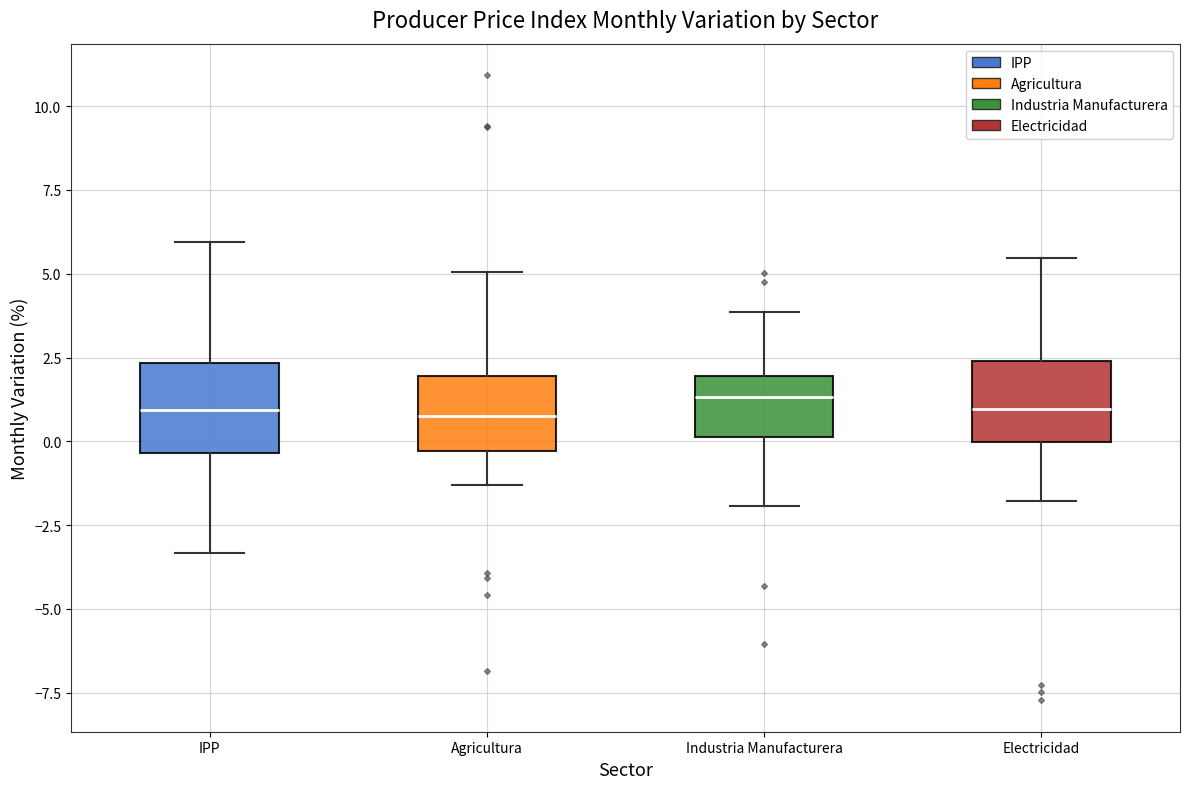

Where does the lower whisker of the box for Electricidad end on the y-axis? The values are not printed on the chart, so give them approximately, as read against the axis.

-2.0